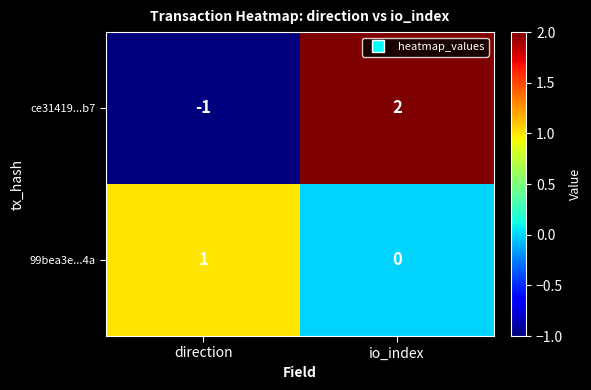

The 99bea3e...4a series shows 0 at io_index. True or false?

True